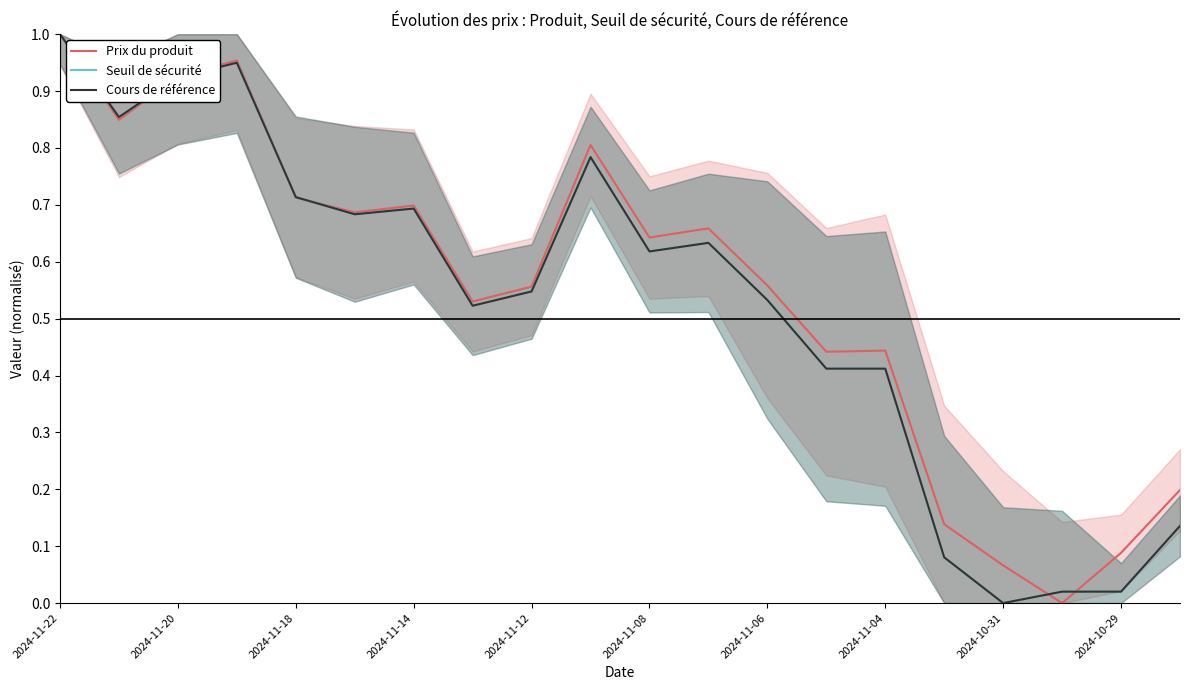

What is the total value across all series at 2024-11-22?

3.0